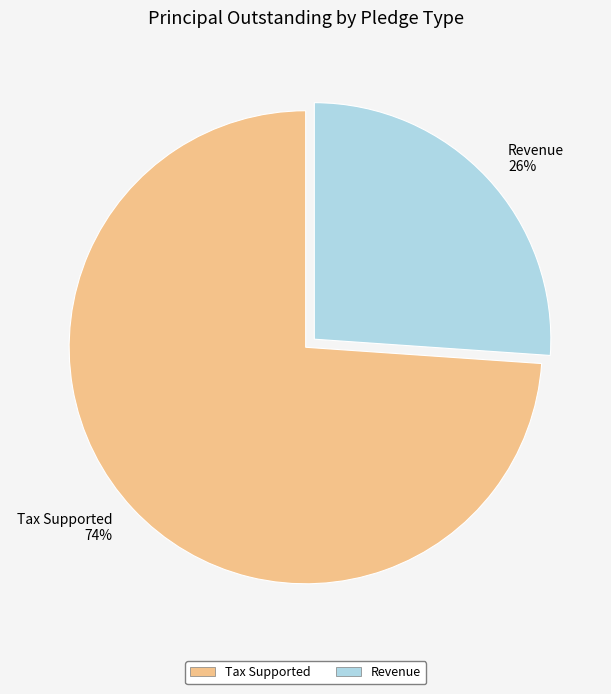

To the nearest percent, what portion does Revenue represent?

26%